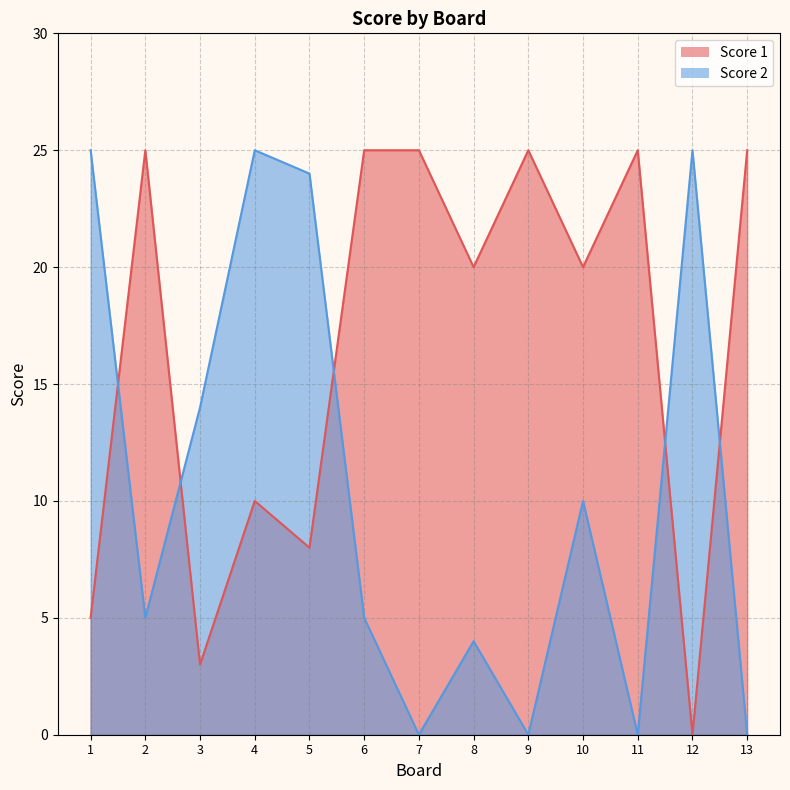

Which series has the largest total across all categories?

Score 1